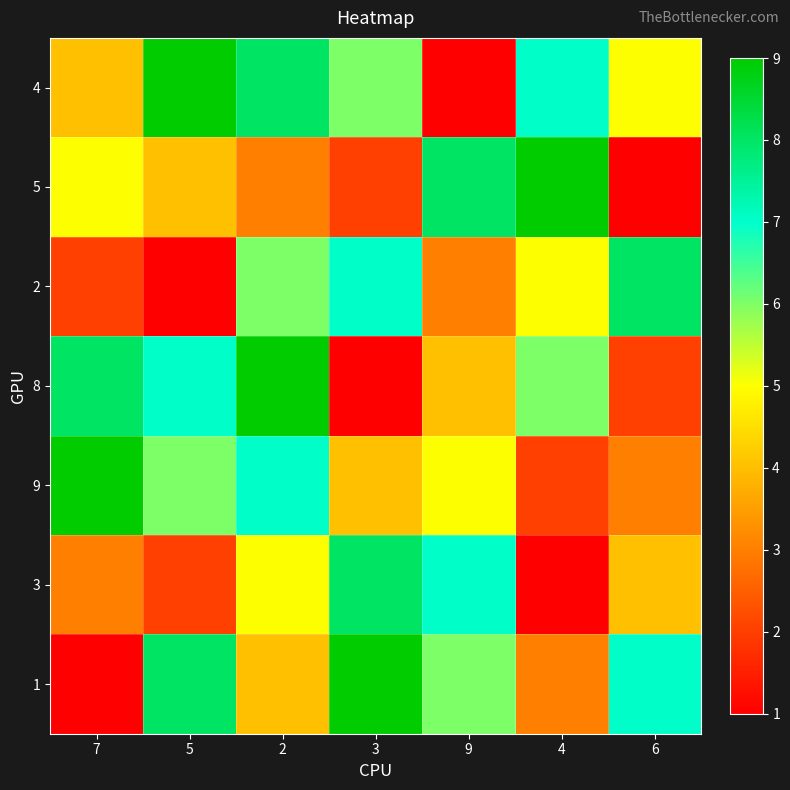

At which category does the chart reach its minimum across all series?

9